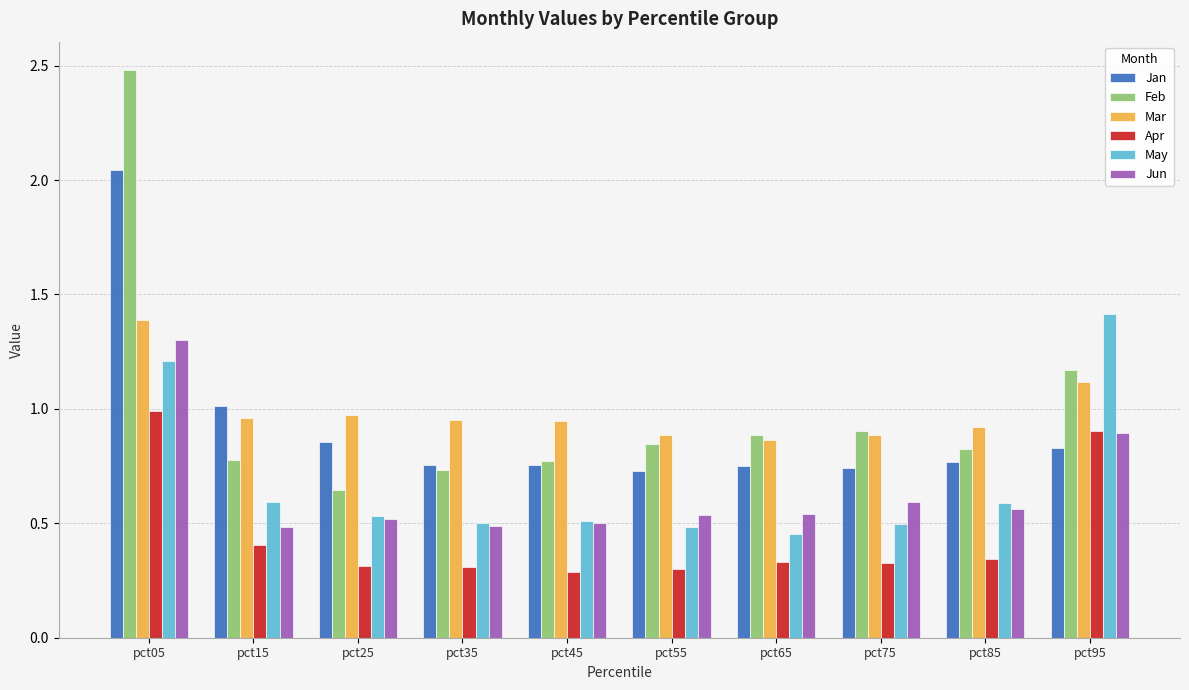

At which category is the sum across all series the highest?

pct05